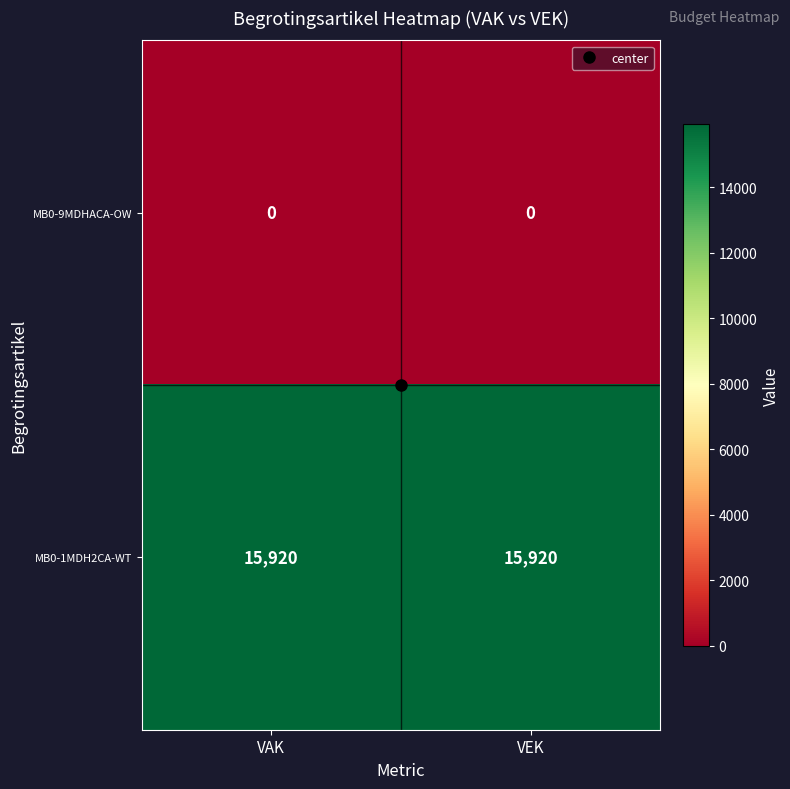

What is the greatest value displayed?

15920